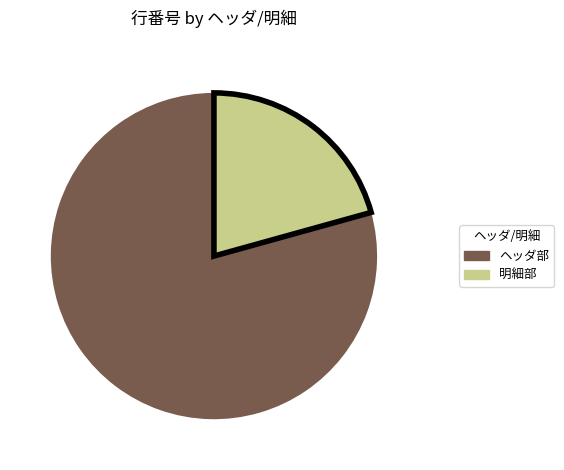

Count the number of slices in the pie.

2